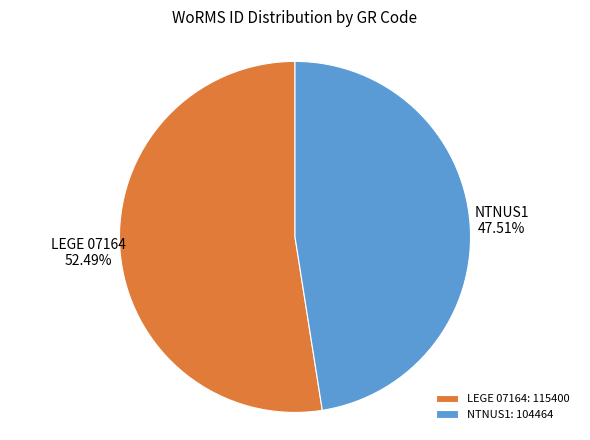

Which category has the biggest portion of the pie?

LEGE 07164